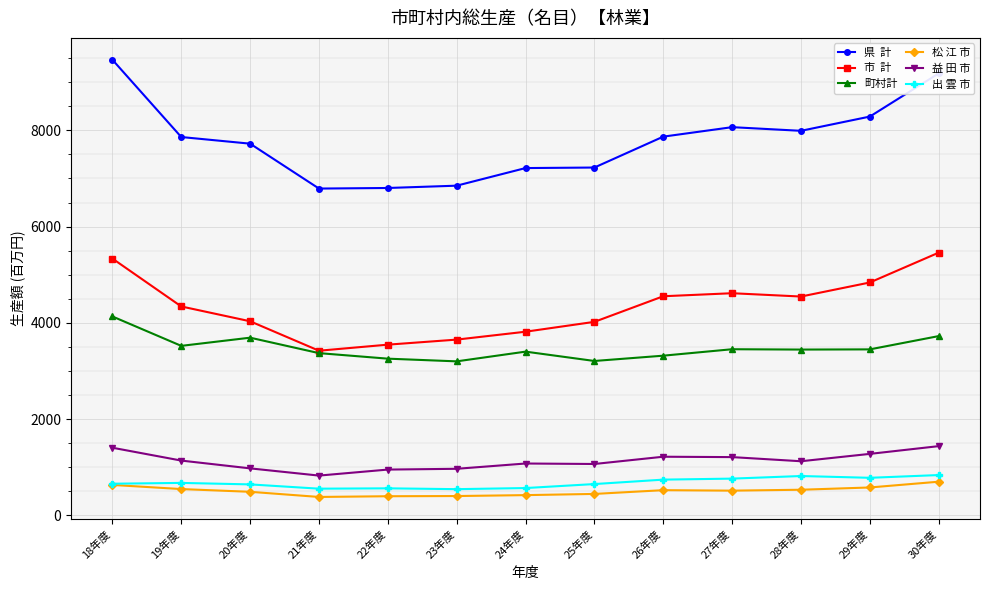

What is the total value across all series at 22年度?

15509